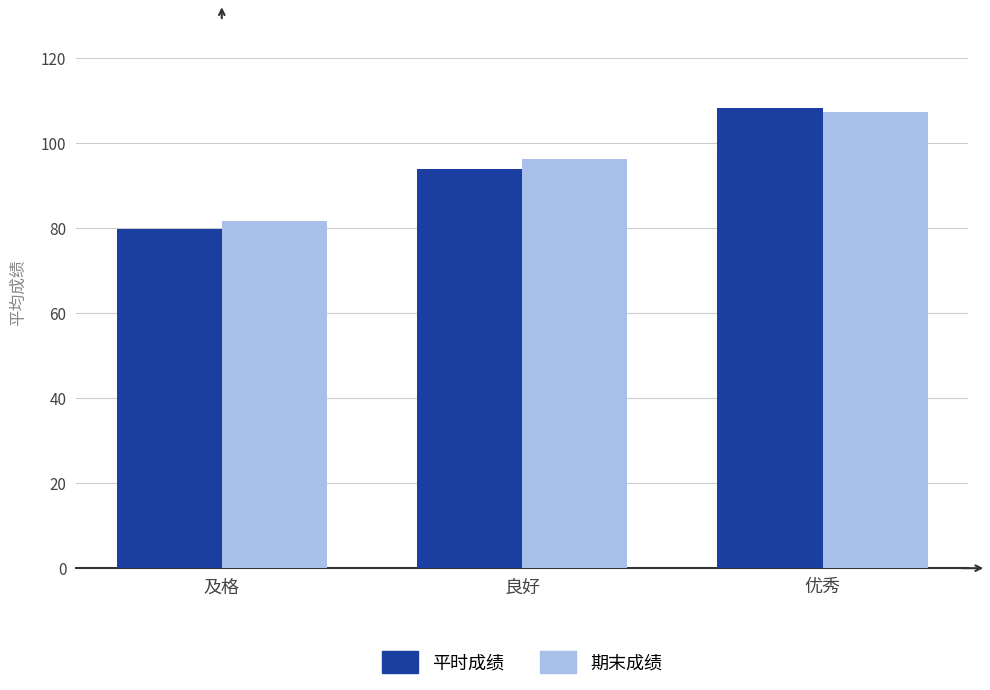

What is the minimum value shown in the chart?

79.8